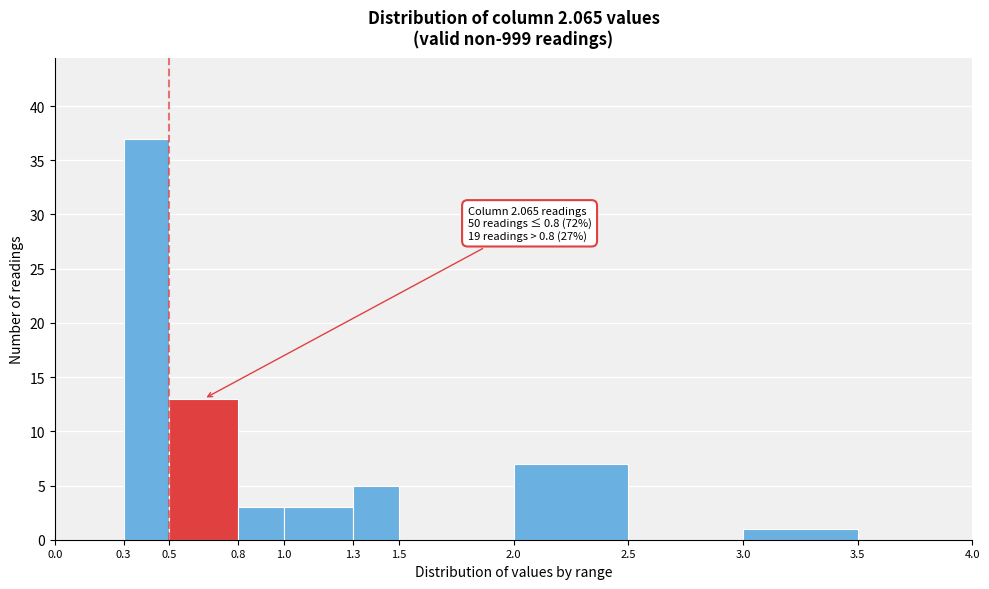

Which range on the x-axis has the tallest bar?

0.3 to 0.5